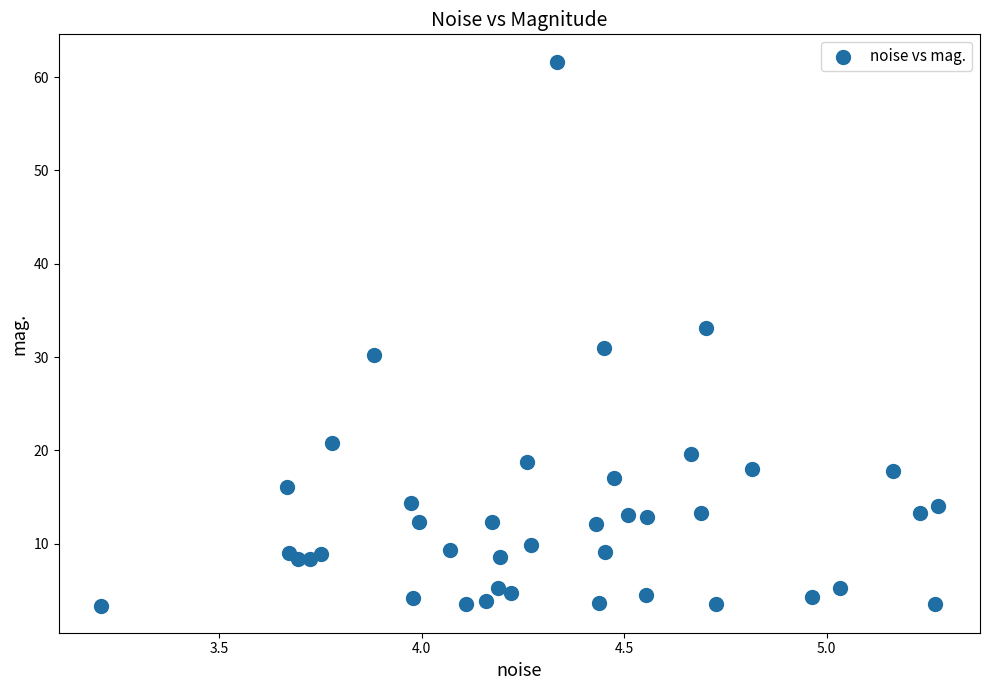

What is the range of X values (max minus min)?

2.1